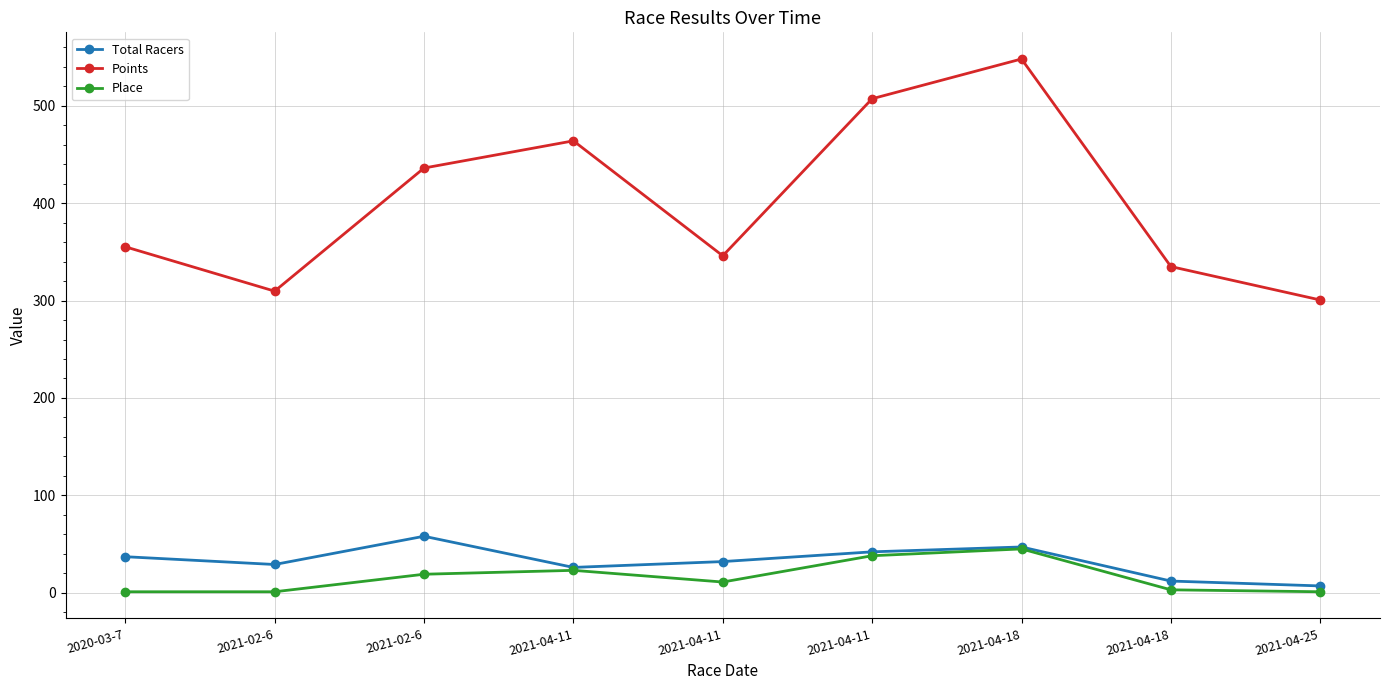

Reading left to right, transcribe all the data shown in this chart.

Total Racers: 37.0	29.0	58.0	26.0	32.0	42.0	47.0	12.0	7.0
Points: 355.2	309.7	436.1	464.0	346.0	507.2	548.1	334.9	300.6
Place: 1.0	1.0	19.0	23.0	11.0	38.0	45.0	3.0	1.0